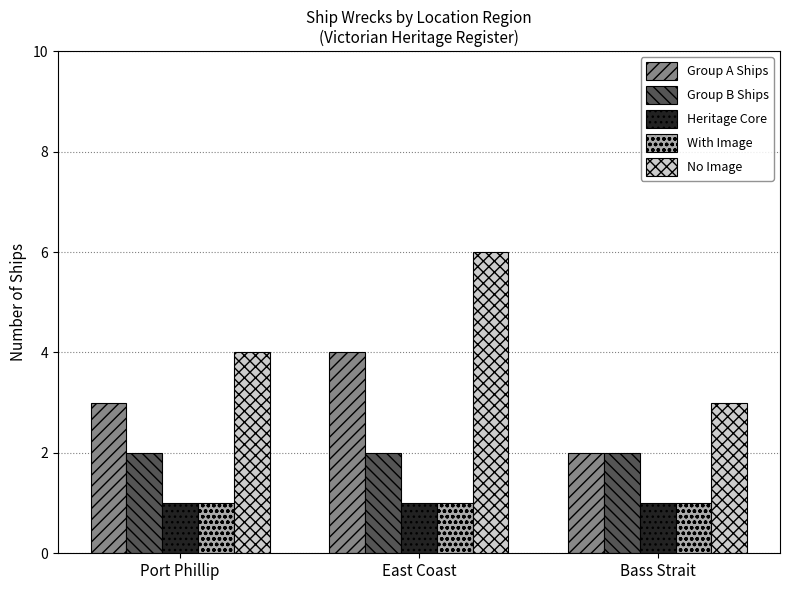

What is the spread (max minus min) of values at East Coast?

5